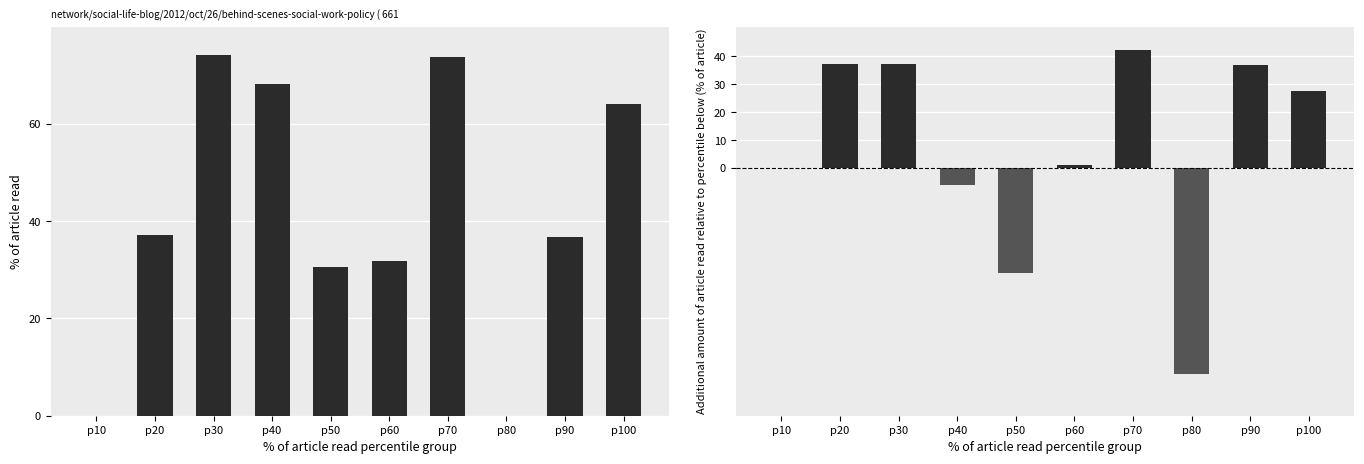

Which series has the largest total across all categories?

Low (hours)